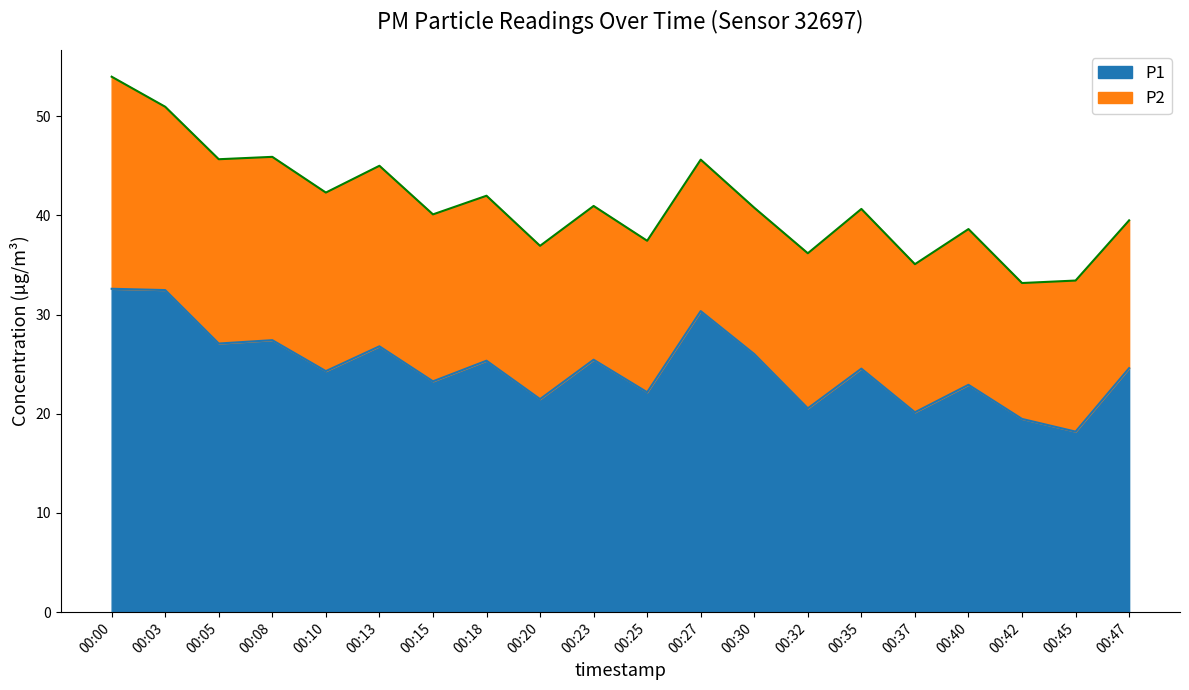

Where is the first local minimum?

00:05